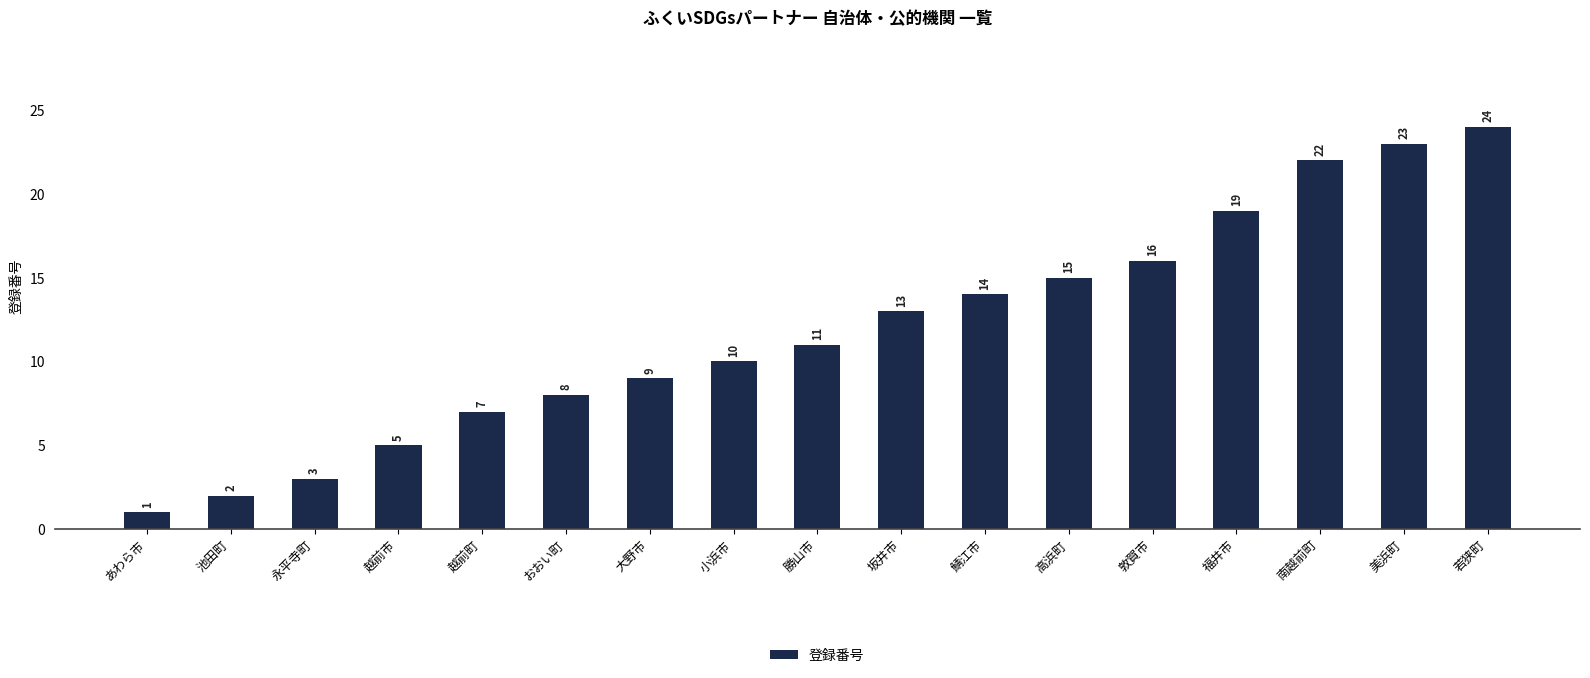

How many values are below 11?

8